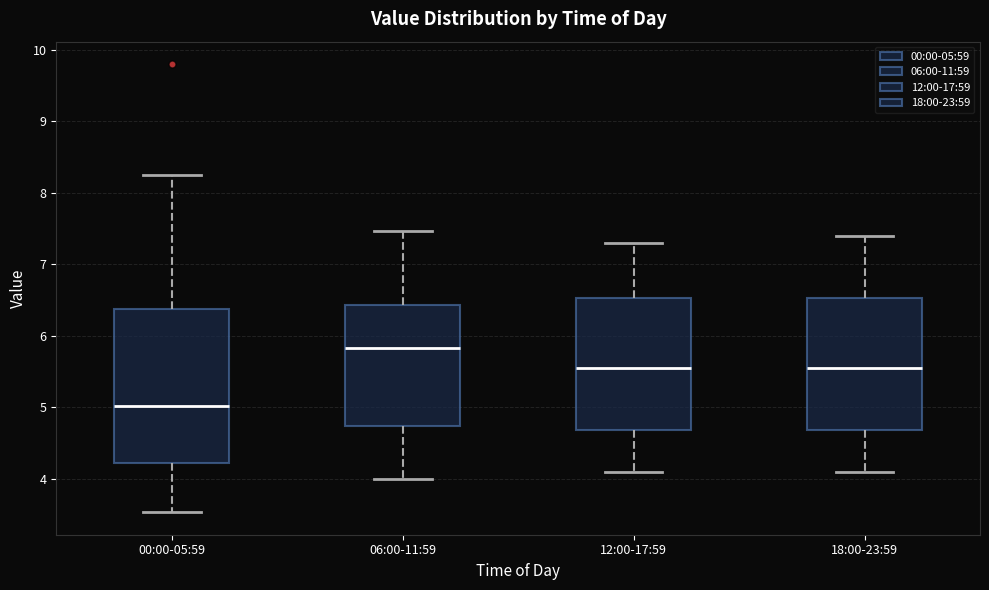

Reading left to right, transcribe this box plot: for each box, give where its median line is, the range the box spans, and where its two whiskers end, as read against the y-axis. The values are not printed on the chart, so give them approximately, as read against the axis.

00:00-05:59: median 5.0, box 4.2 to 6.4, whiskers 3.5 to 8.3
06:00-11:59: median 5.8, box 4.7 to 6.4, whiskers 4.0 to 7.5
12:00-17:59: median 5.6, box 4.7 to 6.5, whiskers 4.1 to 7.3
18:00-23:59: median 5.6, box 4.7 to 6.5, whiskers 4.1 to 7.4